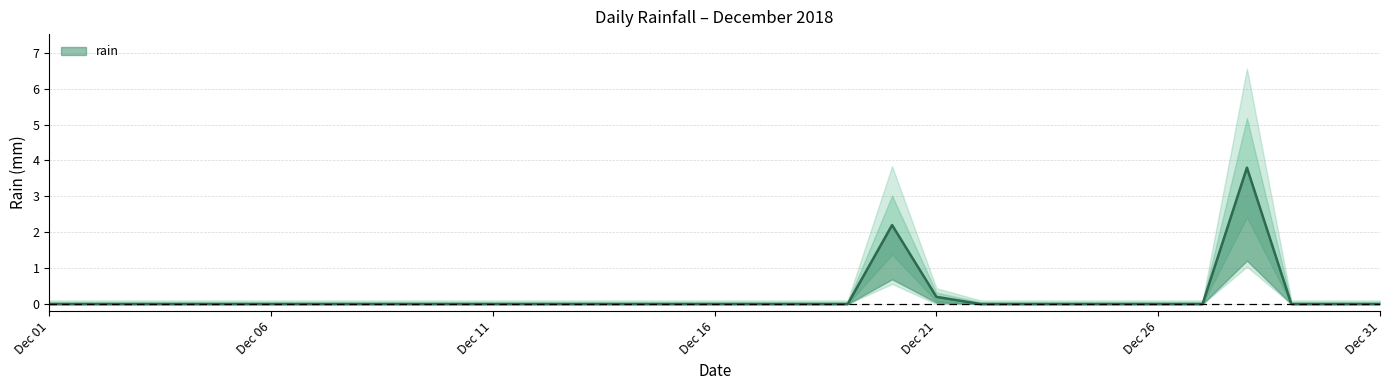

What is the average value?

0.2